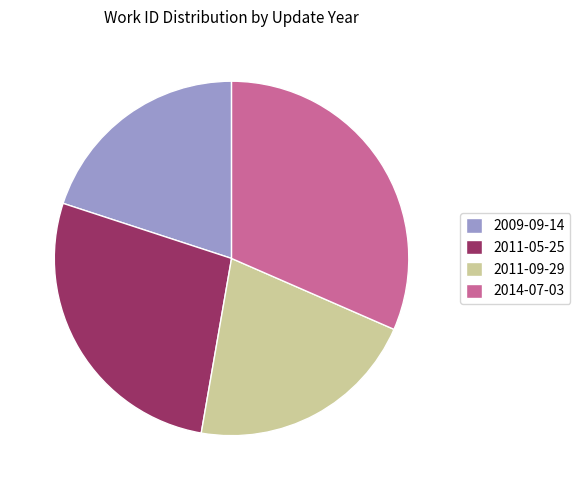

Is the sum of 2011-05-25 and 2014-07-03 greater than half?

Yes